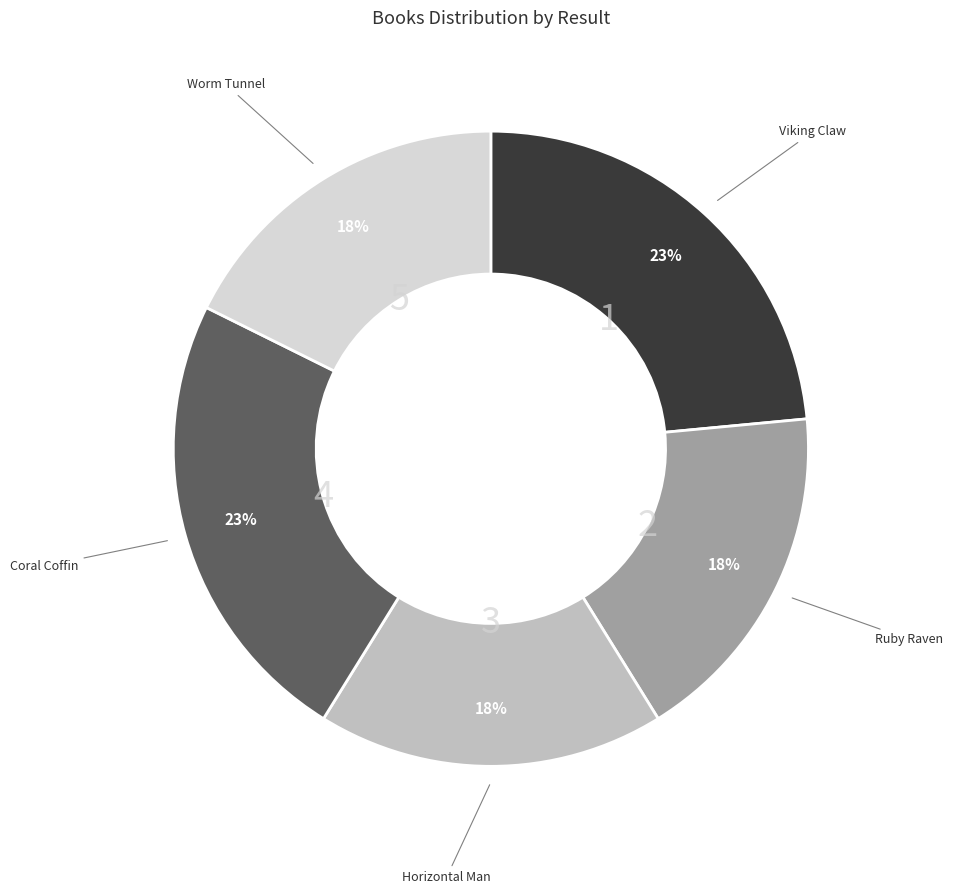

Count the number of slices in the pie.

5